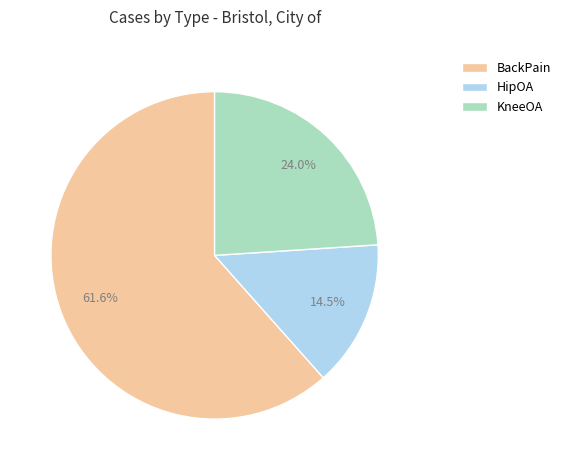

Which category has the biggest portion of the pie?

BackPain